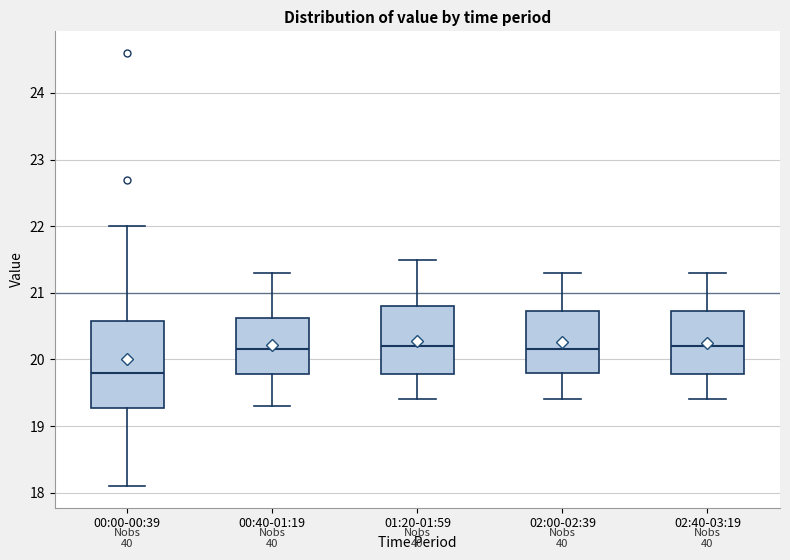

Reading left to right, transcribe this box plot: for each box, give where its median line is, the range the box spans, and where its two whiskers end, as read against the y-axis. The values are not printed on the chart, so give them approximately, as read against the axis.

00:00-00:39: median 19.8, box 19.3 to 20.6, whiskers 18.1 to 22.0
00:40-01:19: median 20.2, box 19.8 to 20.6, whiskers 19.3 to 21.3
01:20-01:59: median 20.2, box 19.8 to 20.8, whiskers 19.4 to 21.5
02:00-02:39: median 20.2, box 19.8 to 20.7, whiskers 19.4 to 21.3
02:40-03:19: median 20.2, box 19.8 to 20.7, whiskers 19.4 to 21.3